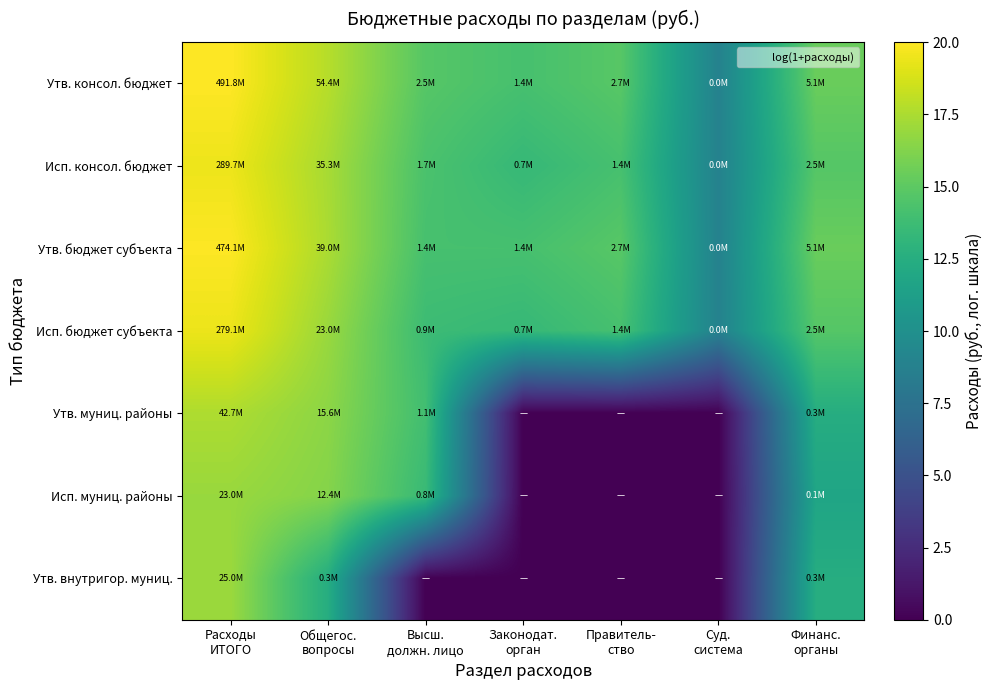

Reading left to right, extract all data points from this chart.

Утв. консол. бюджет: Расходы
ИТОГО=20.0	Общегос.
вопросы=17.8	Высш.
должн. лицо=14.8	Законодат.
орган=14.2	Правитель-
ство=14.8	Суд.
система=8.8	Финанс.
органы=15.4
Исп. консол. бюджет: Расходы
ИТОГО=19.5	Общегос.
вопросы=17.4	Высш.
должн. лицо=14.3	Законодат.
орган=13.4	Правитель-
ство=14.2	Суд.
система=8.8	Финанс.
органы=14.7
Утв. бюджет субъекта: Расходы
ИТОГО=20.0	Общегос.
вопросы=17.5	Высш.
должн. лицо=14.2	Законодат.
орган=14.2	Правитель-
ство=14.8	Суд.
система=8.8	Финанс.
органы=15.4
Исп. бюджет субъекта: Расходы
ИТОГО=19.4	Общегос.
вопросы=17.0	Высш.
должн. лицо=13.7	Законодат.
орган=13.4	Правитель-
ство=14.2	Суд.
система=8.8	Финанс.
органы=14.7
Утв. муниц. районы: Расходы
ИТОГО=17.6	Общегос.
вопросы=16.6	Высш.
должн. лицо=13.9	Законодат.
орган=0.0	Правитель-
ство=0.0	Суд.
система=0.0	Финанс.
органы=12.4
Исп. муниц. районы: Расходы
ИТОГО=16.9	Общегос.
вопросы=16.3	Высш.
должн. лицо=13.5	Законодат.
орган=0.0	Правитель-
ство=0.0	Суд.
система=0.0	Финанс.
органы=11.7
Утв. внутригор. муниц.: Расходы
ИТОГО=17.0	Общегос.
вопросы=12.4	Высш.
должн. лицо=0.0	Законодат.
орган=0.0	Правитель-
ство=0.0	Суд.
система=0.0	Финанс.
органы=12.4